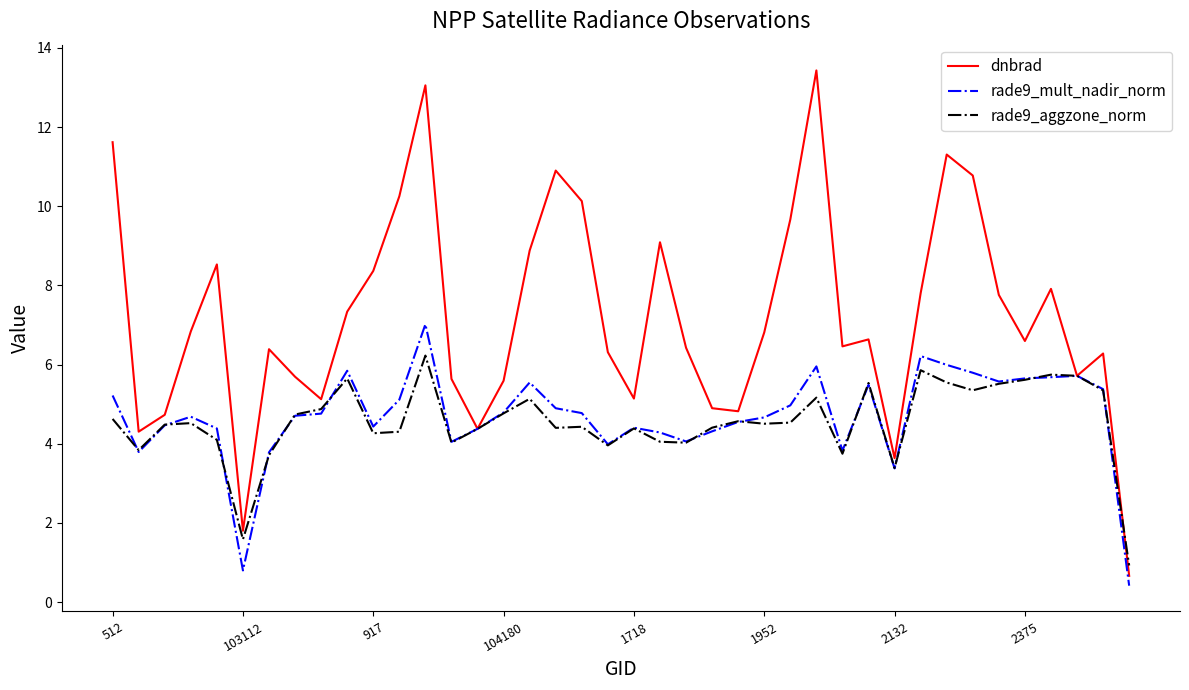

Which series has the largest range (max minus min)?

dnbrad